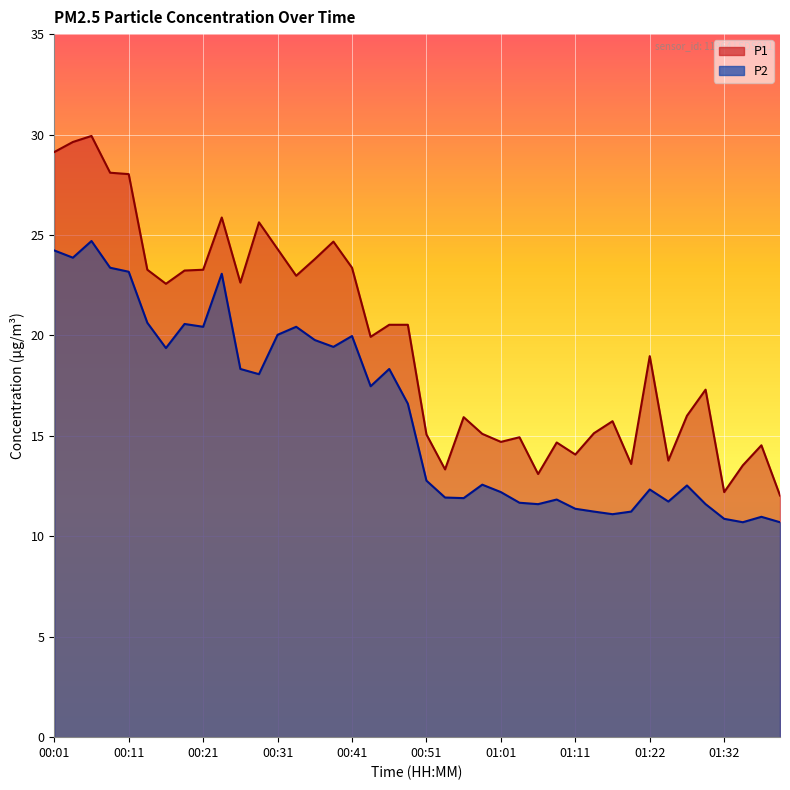

Reading right to left, list all the values displayed in this chart.

P1: 01:39=12.0	01:37=14.5	01:34=13.5	01:32=12.2	01:29=17.3	01:27=16.0	01:24=13.8	01:22=19.0	01:19=13.6	01:16=15.7	01:14=15.1	01:11=14.1	01:09=14.7	01:06=13.1	01:03=14.9	01:01=14.7	00:58=15.1	00:56=15.9	00:53=13.3	00:51=15.1	00:48=20.5	00:46=20.5	00:44=19.9	00:41=23.4	00:39=24.7	00:36=23.8	00:34=23.0	00:31=24.3	00:29=25.6	00:26=22.6	00:24=25.9	00:21=23.3	00:19=23.2	00:16=22.6	00:14=23.3	00:11=28.0	00:09=28.1	00:06=29.9	00:04=29.6	00:01=29.1
P2: 01:39=10.7	01:37=11.0	01:34=10.7	01:32=10.9	01:29=11.6	01:27=12.5	01:24=11.7	01:22=12.3	01:19=11.2	01:16=11.1	01:14=11.2	01:11=11.4	01:09=11.8	01:06=11.6	01:03=11.7	01:01=12.2	00:58=12.6	00:56=11.9	00:53=11.9	00:51=12.8	00:48=16.6	00:46=18.3	00:44=17.5	00:41=20.0	00:39=19.4	00:36=19.8	00:34=20.4	00:31=20.0	00:29=18.1	00:26=18.3	00:24=23.1	00:21=20.4	00:19=20.6	00:16=19.4	00:14=20.6	00:11=23.2	00:09=23.4	00:06=24.7	00:04=23.9	00:01=24.2